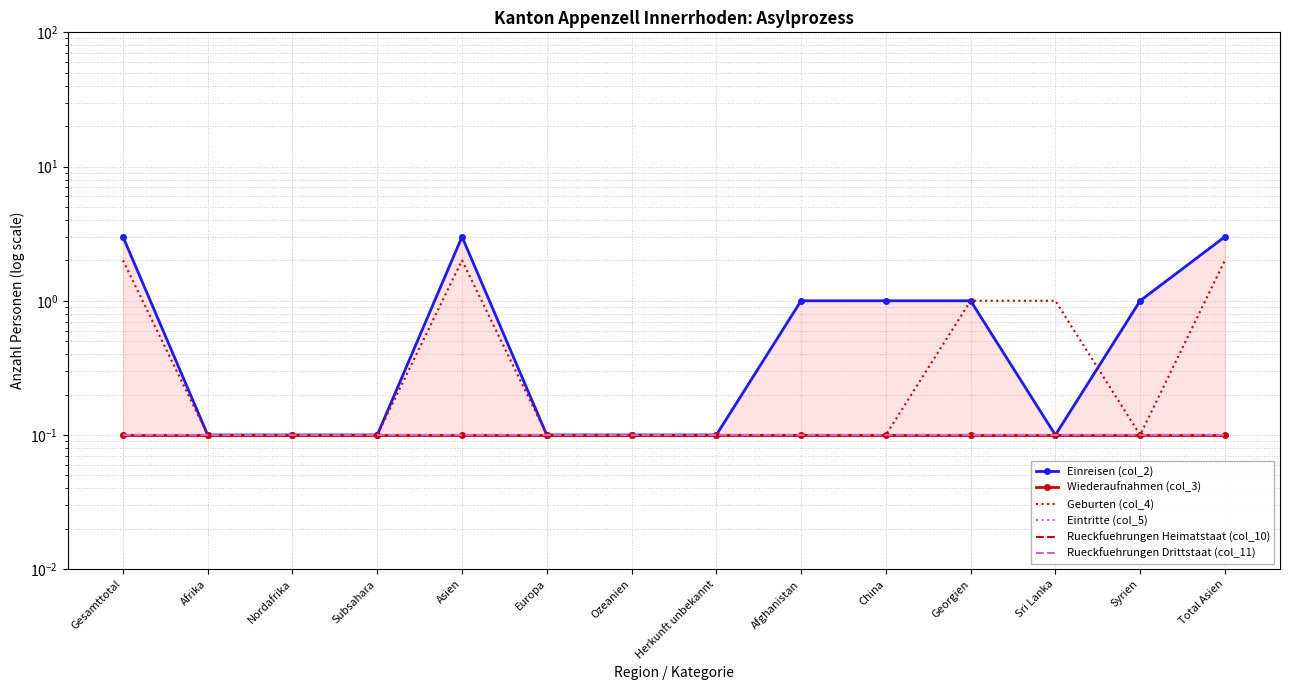

What is the sum of all Wiederaufnahmen (col_3) values?

1.4